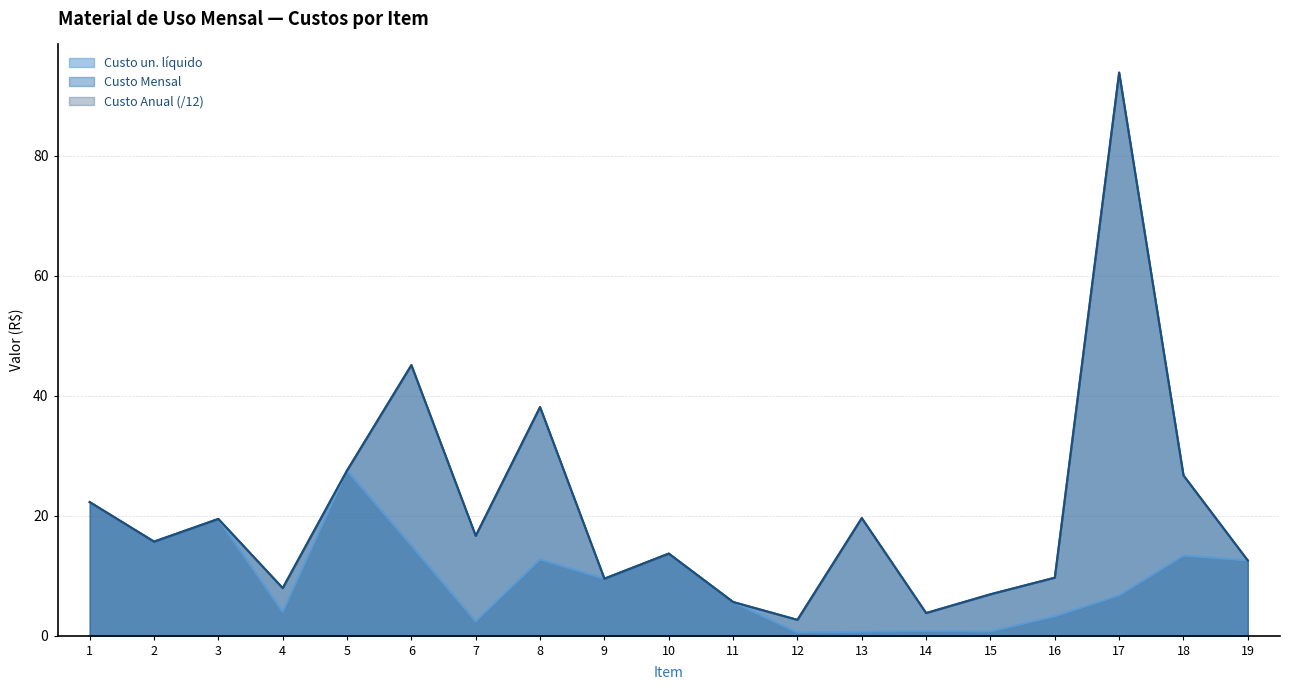

Does the chart have visible grid lines?

Yes